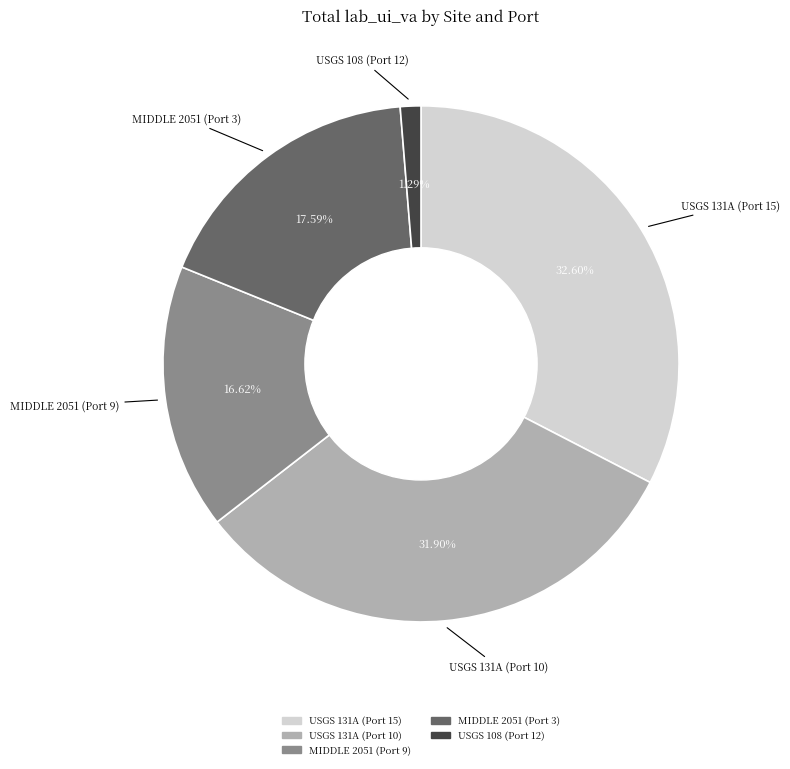

Is there a majority slice in this chart?

No